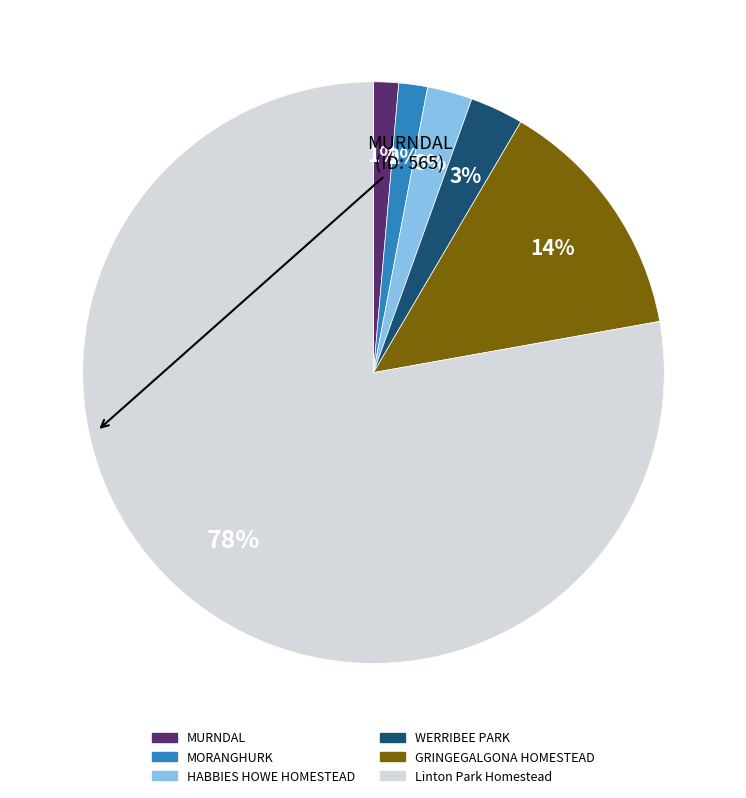

How many segments does this pie chart have?

6